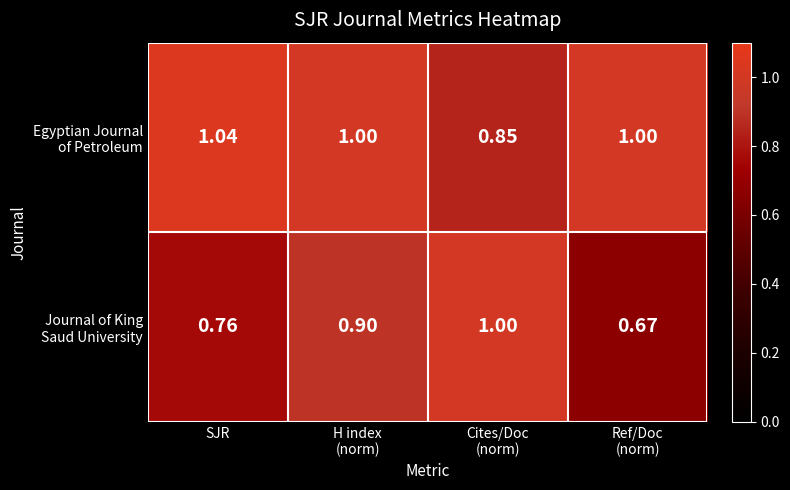

Which label corresponds to the largest value in the chart?

SJR